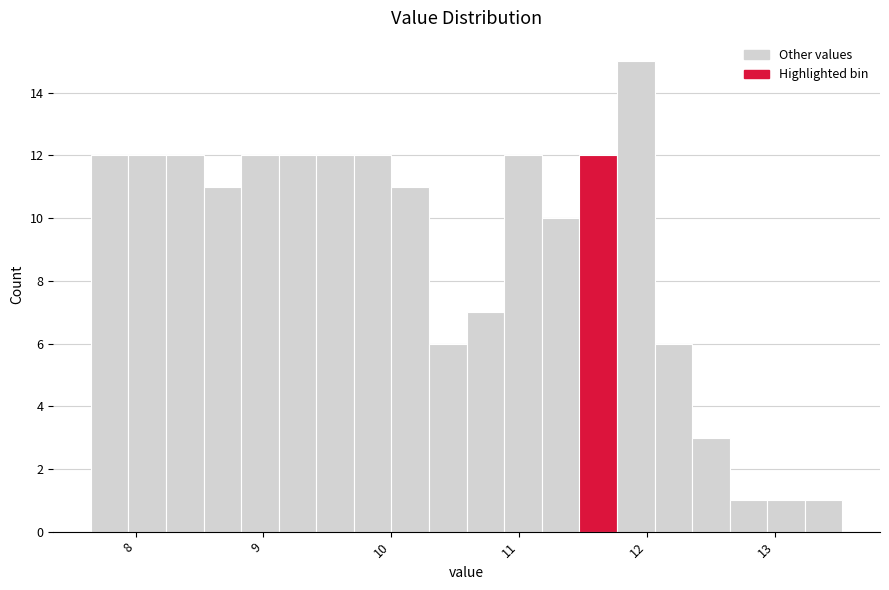

Read against the x-axis, roughly where is the centre of the tallest bar?

11.9